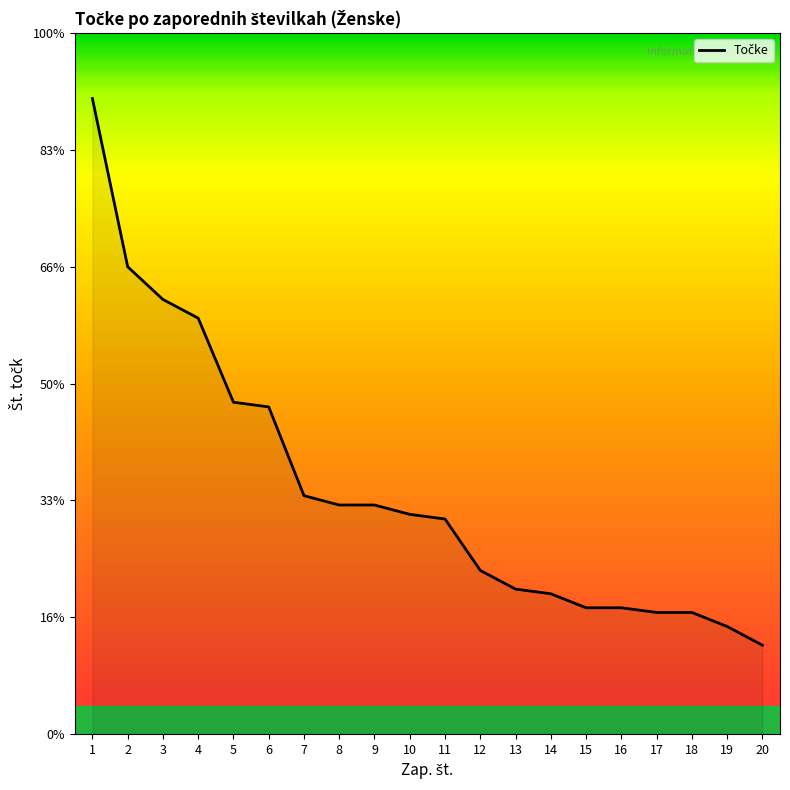

What is the difference between the values at 14 and 7?

21